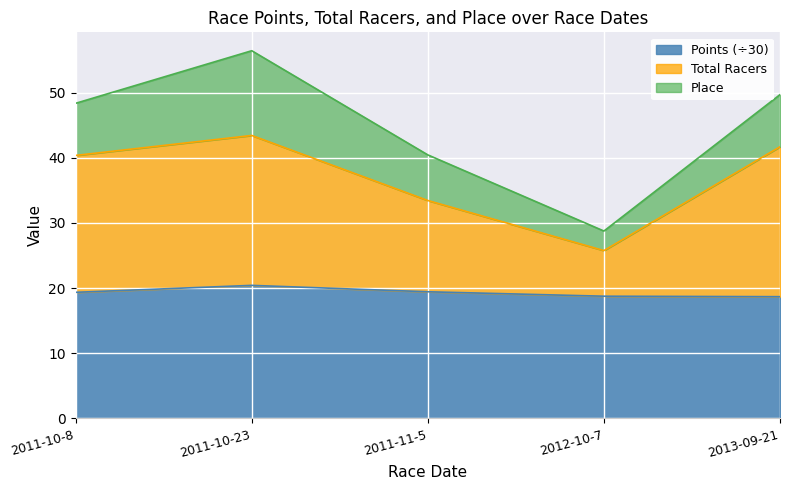

How many lines are shown in the chart?

3